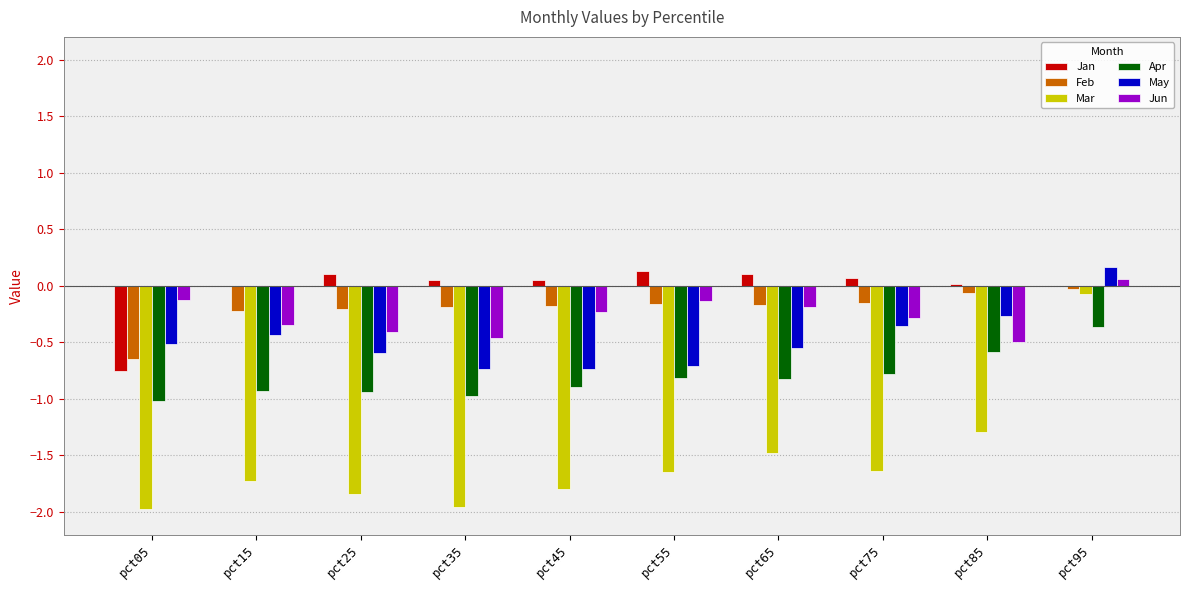

Which series changed the most between pct05 and pct45?

Jan